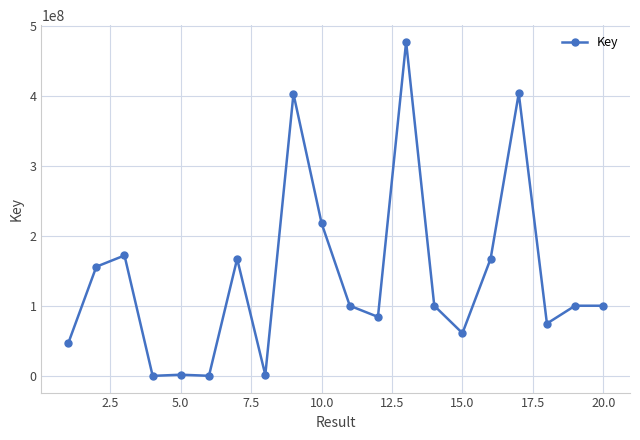

True or false: the data has more than 2 interior local peaks.

True